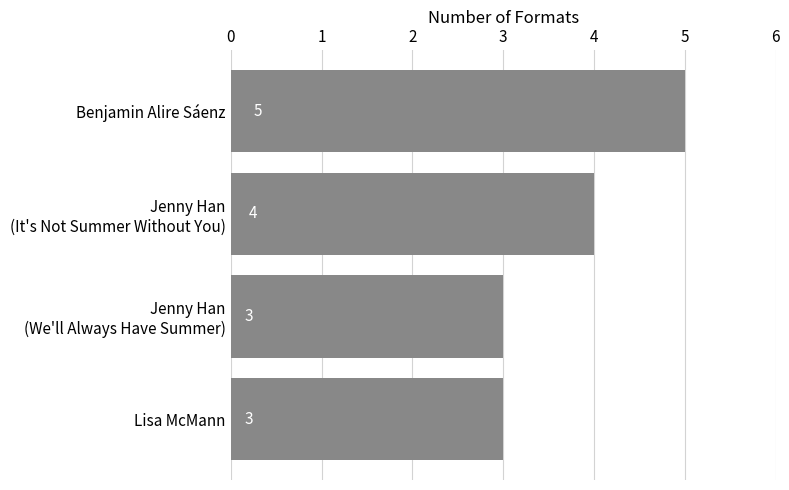

True or false: the data shows 3 at Benjamin Alire Sáenz.

False